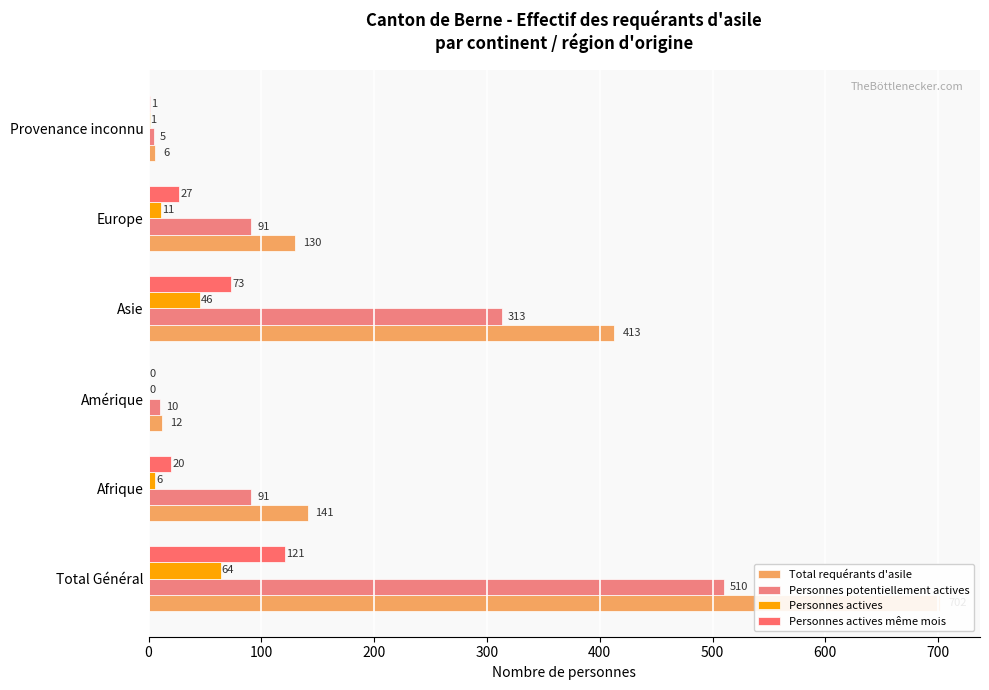

What is the highest value of the Total requérants d'asile series?

702